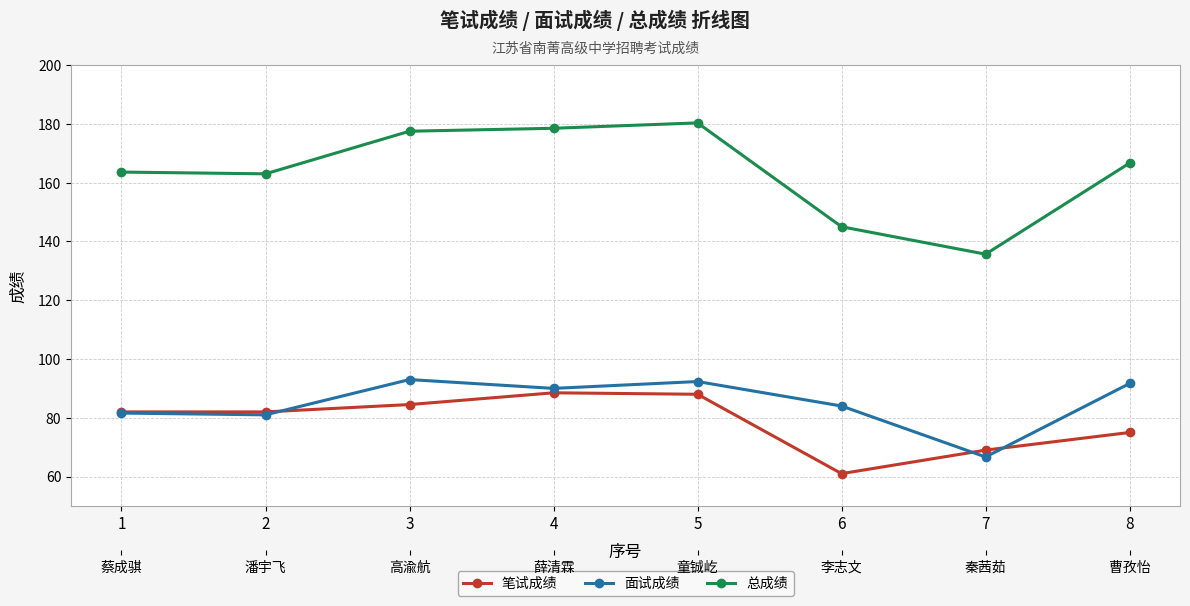

Reading left to right, extract all data points from this chart.

笔试成绩: 82.0	82.0	84.5	88.5	88.0	61.0	69.0	75.0
面试成绩: 81.6	81.0	93.0	90.0	92.3	84.0	66.7	91.7
总成绩: 163.6	163.0	177.5	178.5	180.3	145.0	135.7	166.7